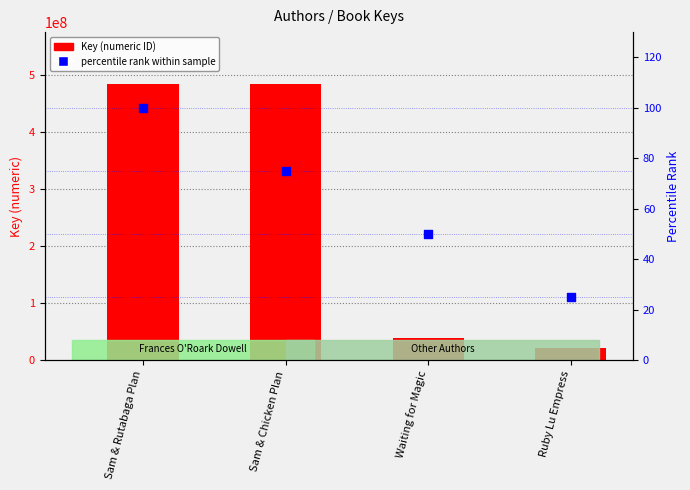

Which series has the widest spread of Y values?

Key (numeric ID)